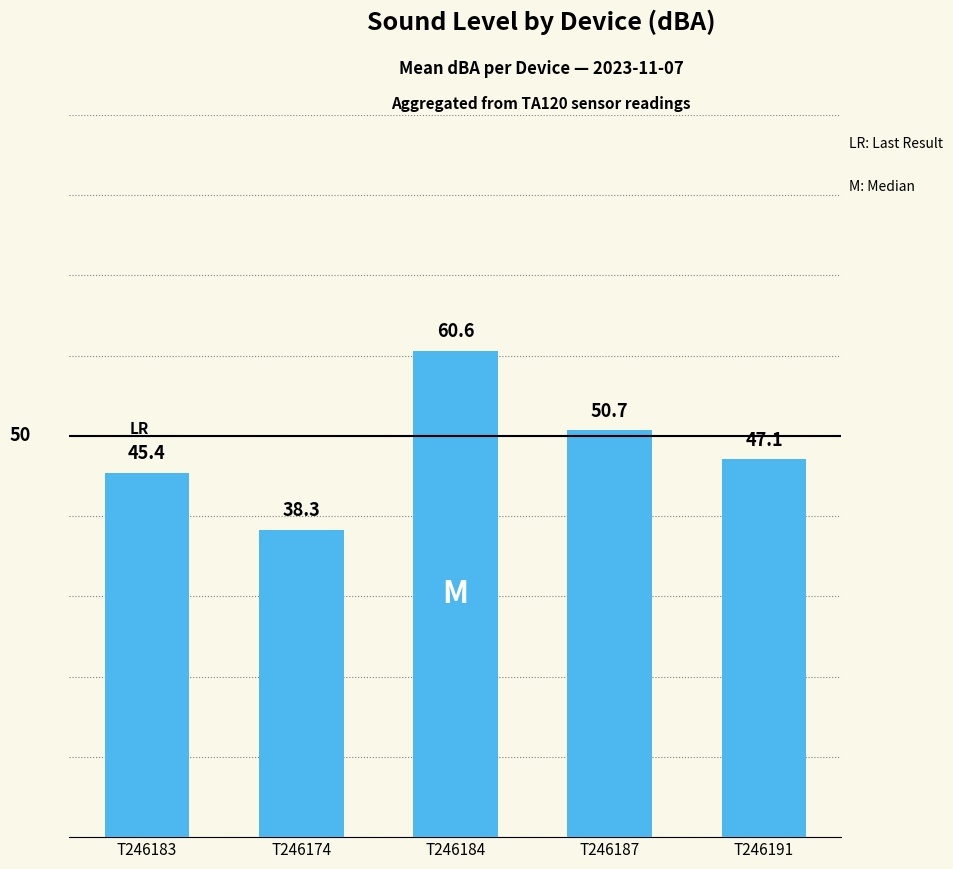

What position from the left is T246174?

2